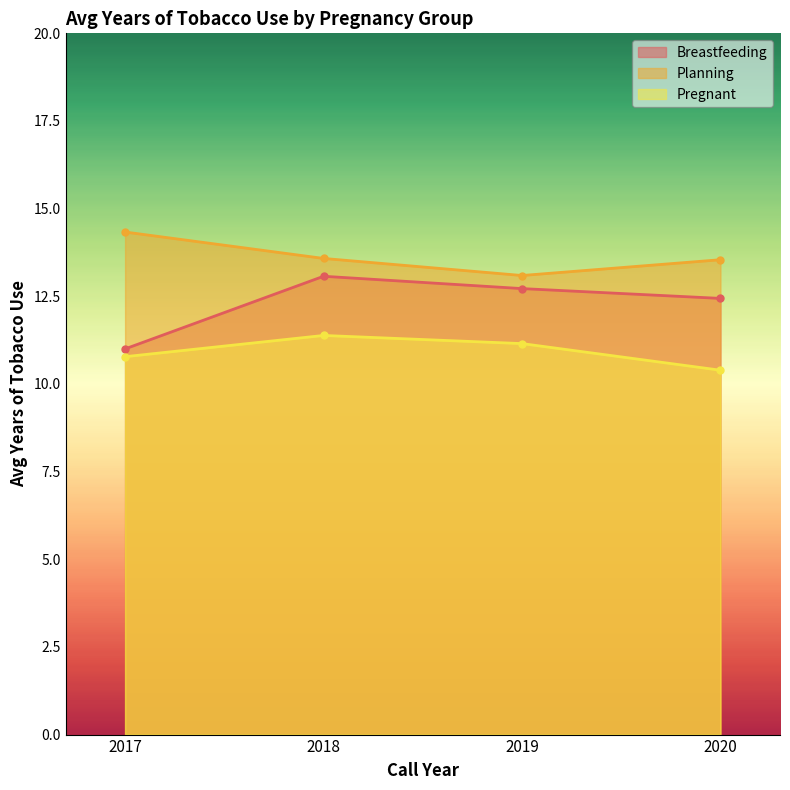

What is the value of the Breastfeeding point at the 2nd from the left?

13.1